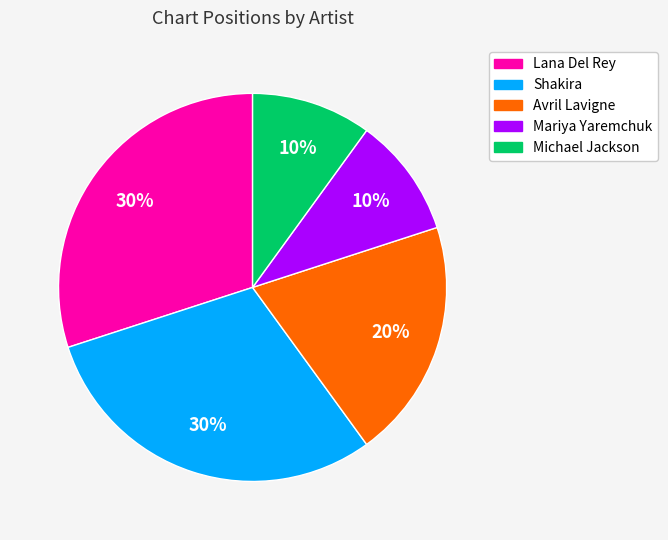

Do Lana Del Rey and Michael Jackson together represent more than half of the pie?

No